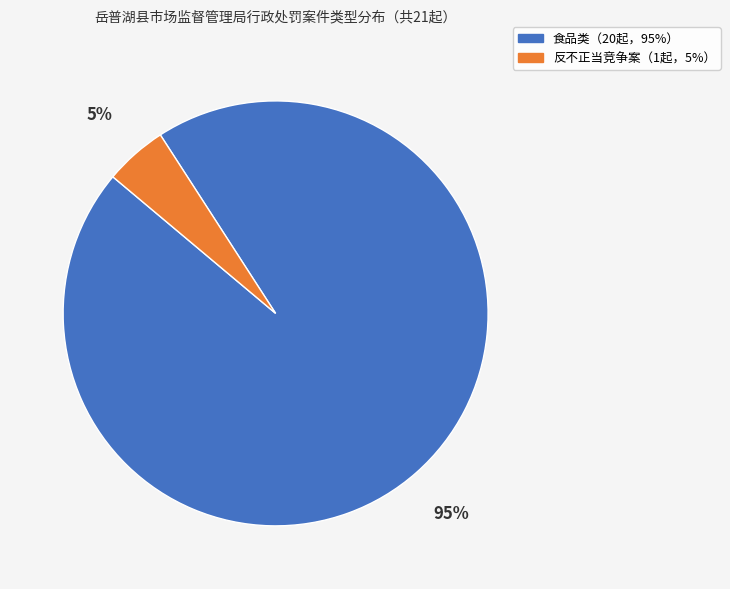

Count the number of slices in the pie.

2